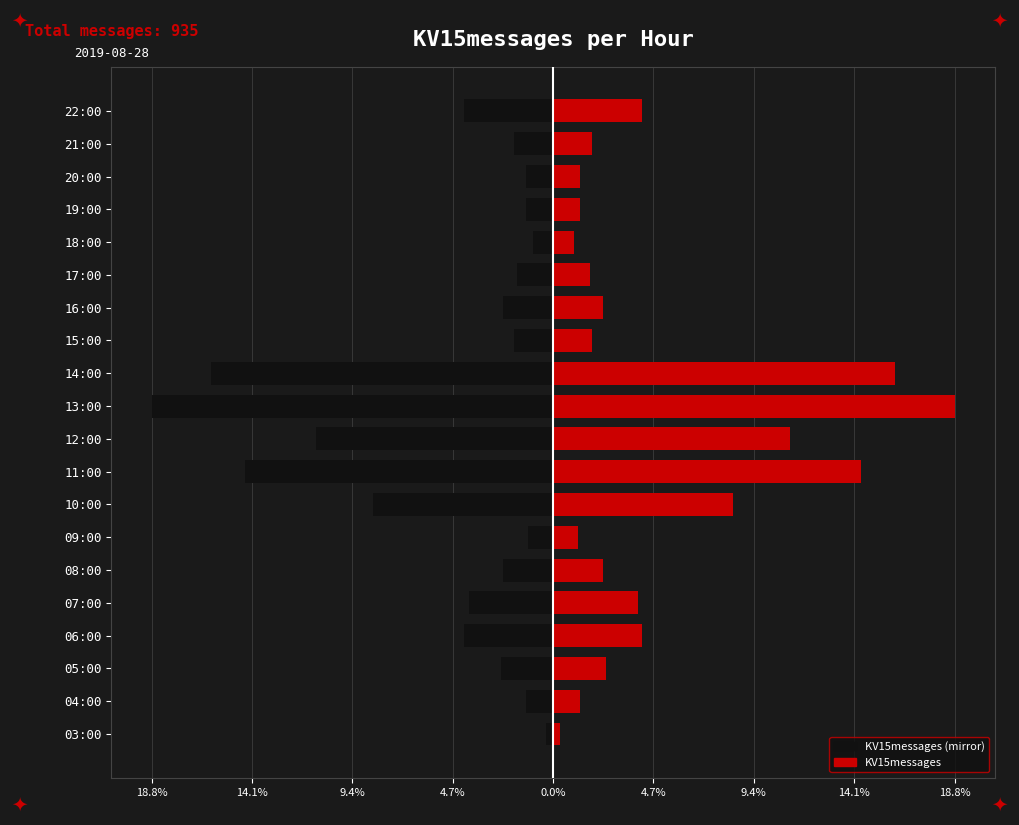

Which has a higher value, 21:00 or 11:00?

21:00